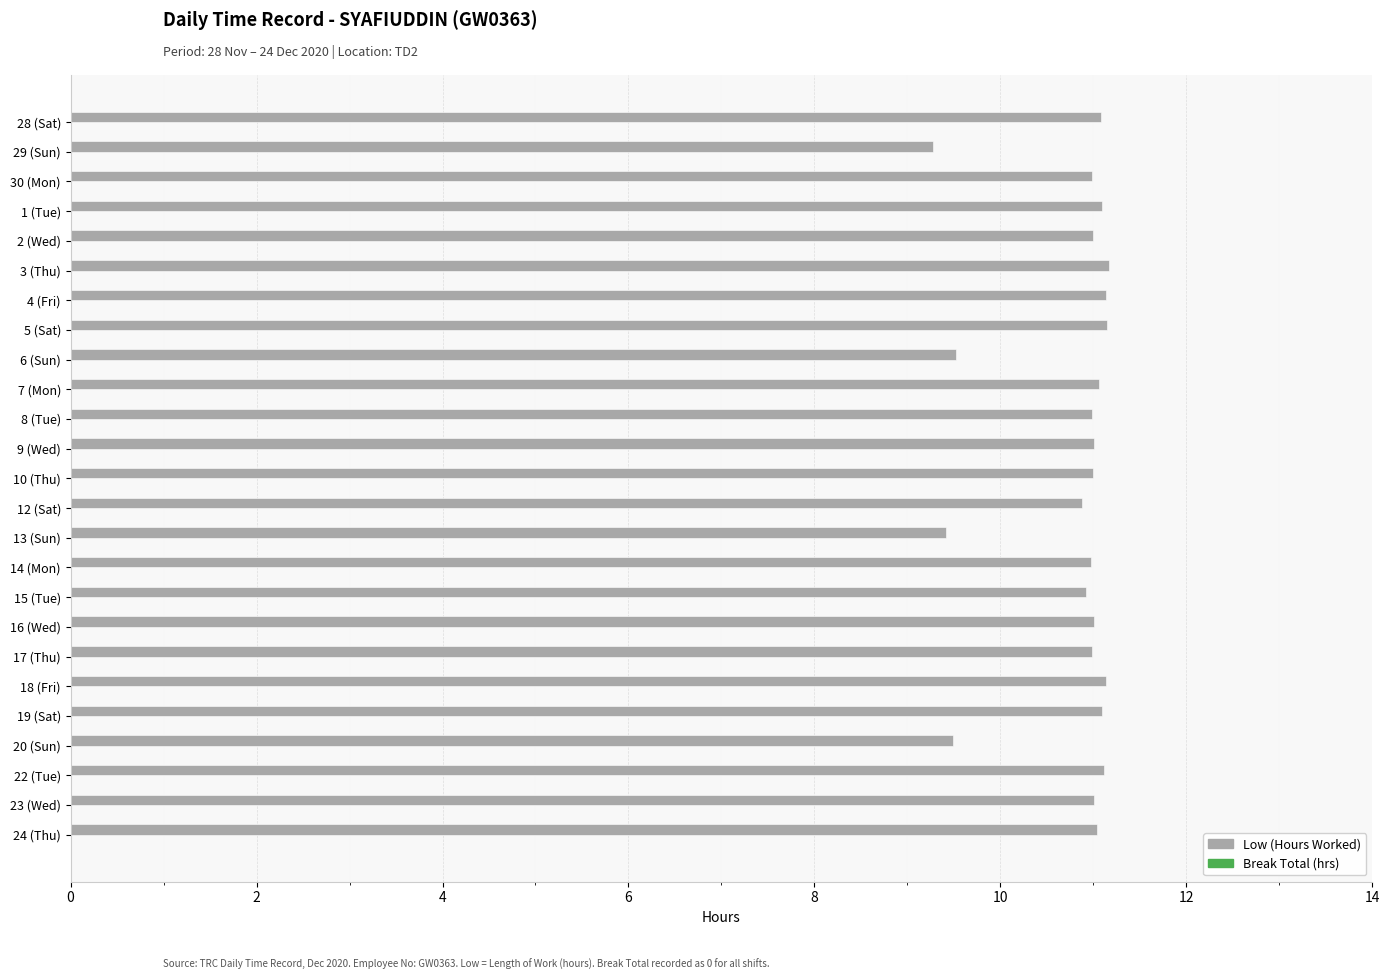

Does the chart contain any negative values?

No